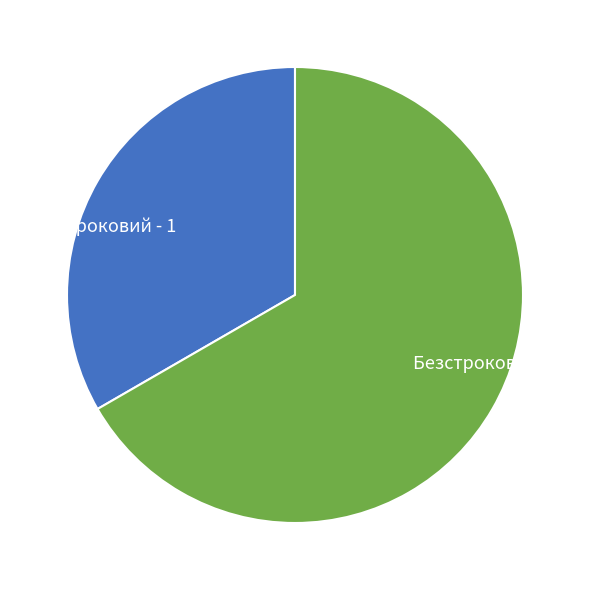

Is the sum of Строковий and Безстроковий greater than half?

Yes